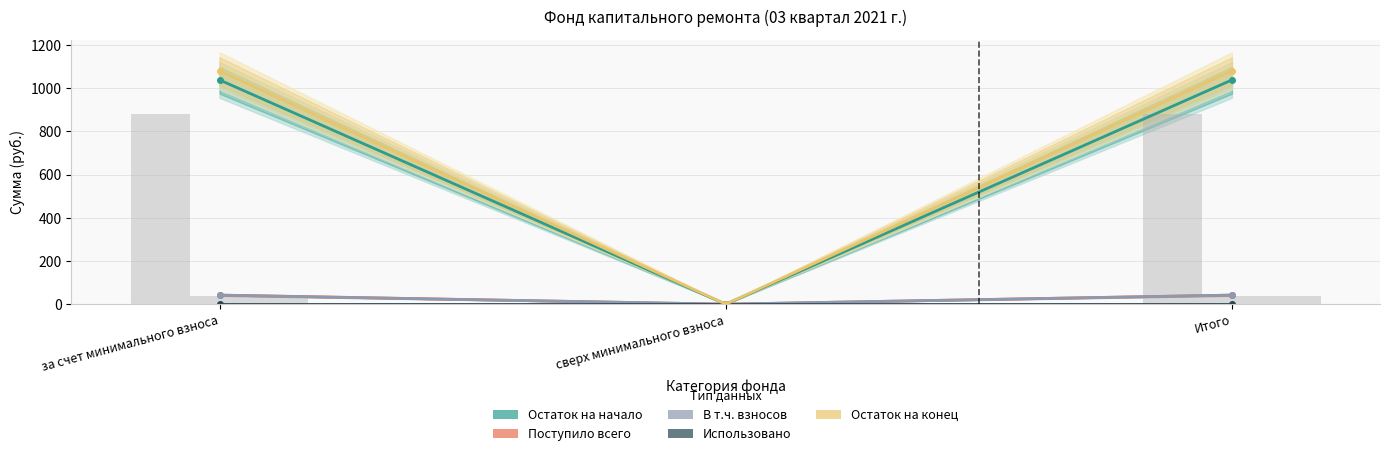

At за счет минимального взноса, list the series in order from smallest to largest.

Использовано, Поступило всего, В т.ч. взносов, Остаток на начало, Остаток на конец